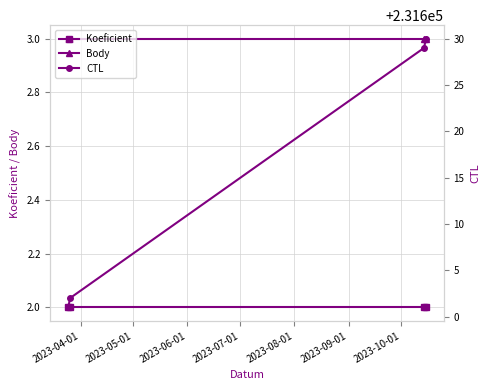

True or false: Body and Koeficient intersect in this chart.

False